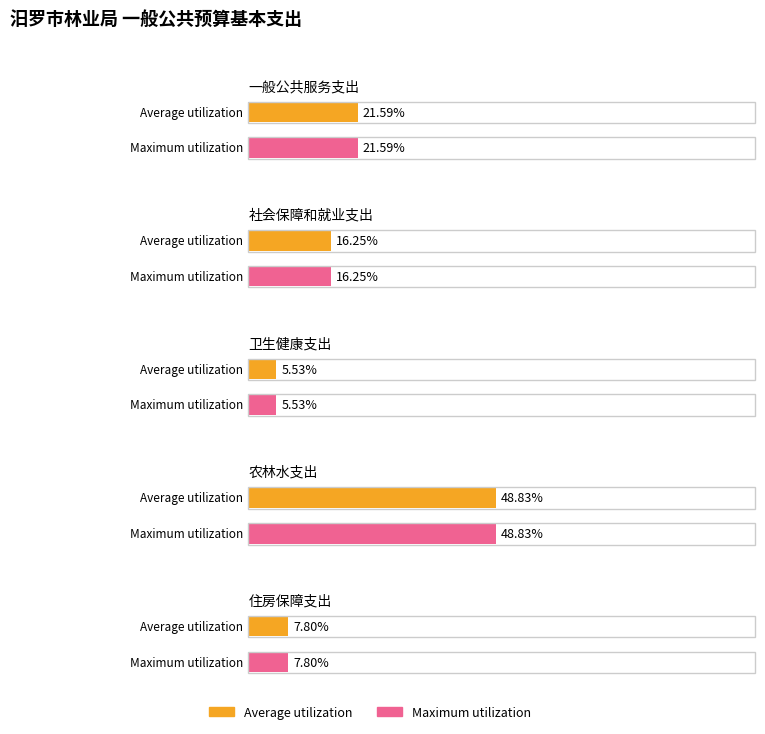

How many bars are there in total?

10